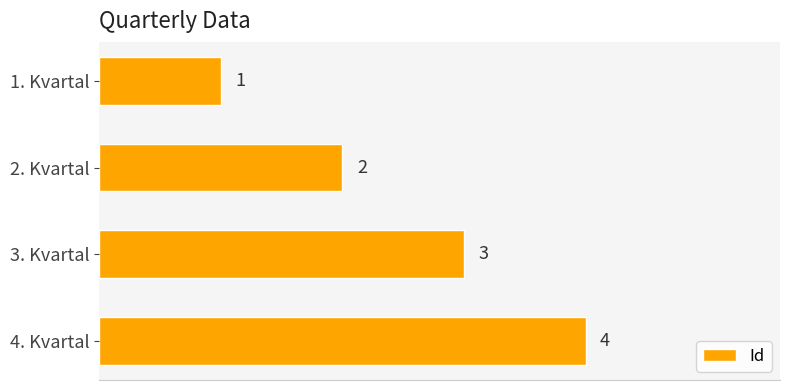

The value at 1. Kvartal is 0. True or false?

False